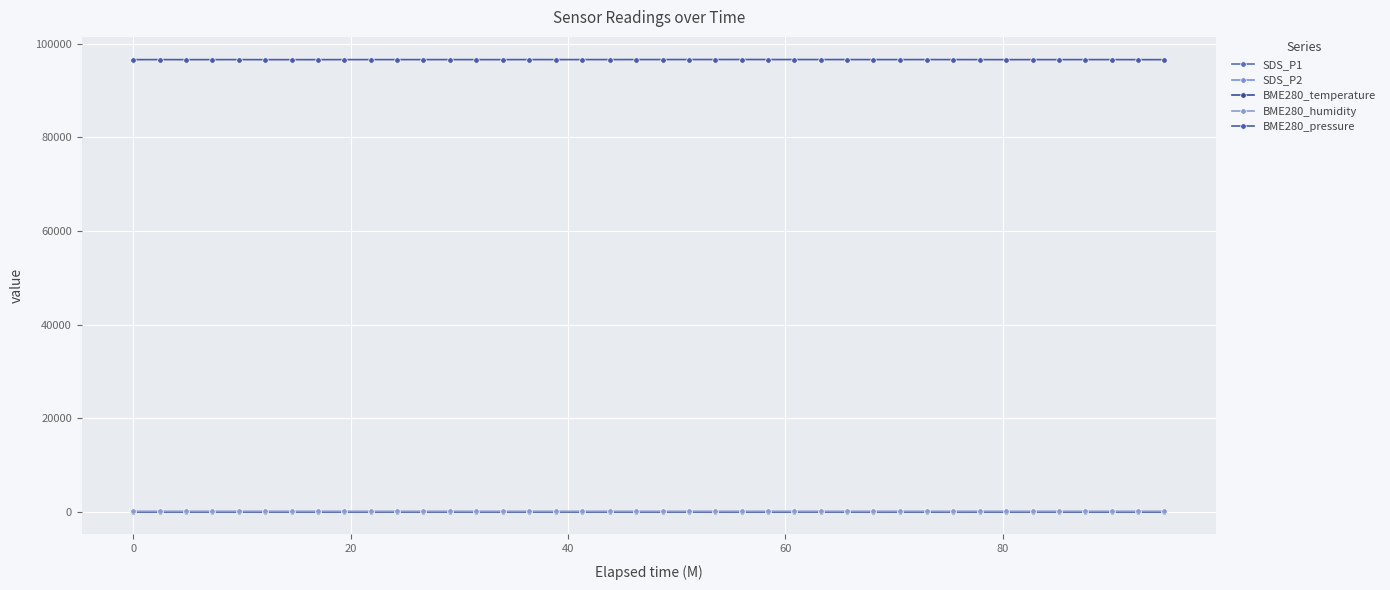

What is the sum of all BME280_pressure values?

3865639.9